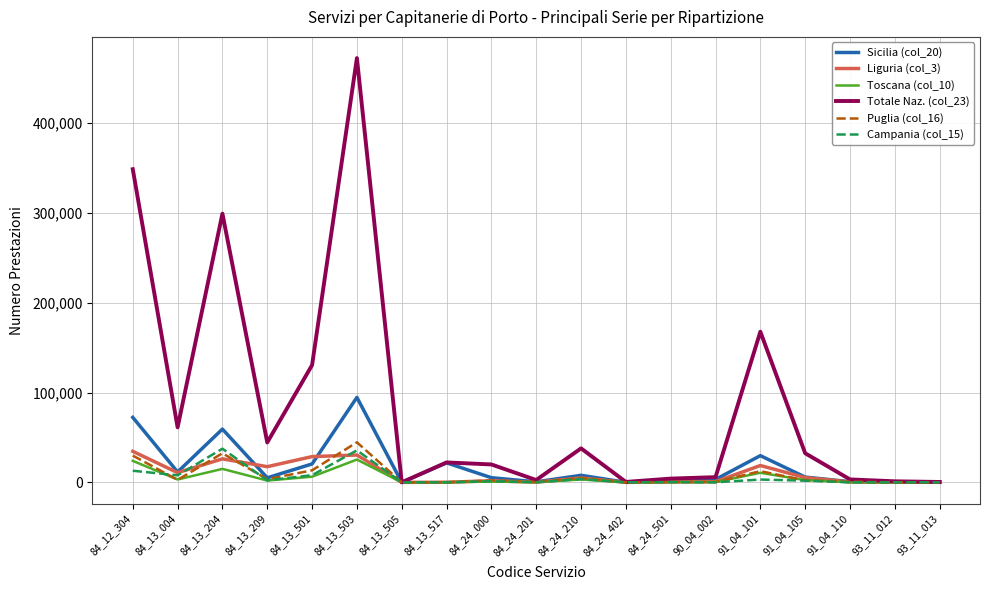

Does the chart have visible grid lines?

Yes